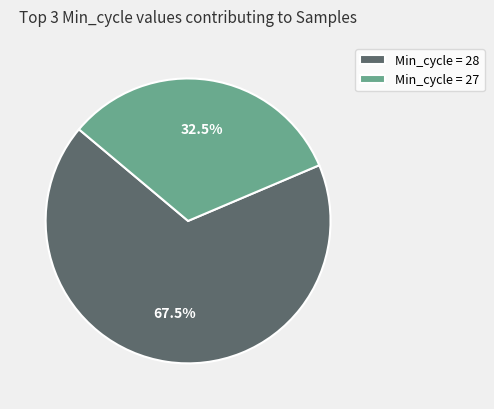

Which has a higher value, Min_cycle = 27 or Min_cycle = 28?

Min_cycle = 28